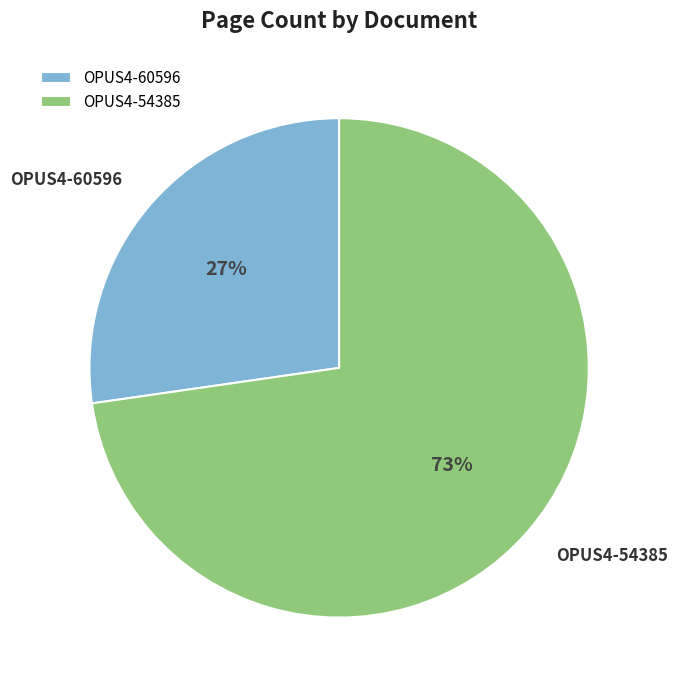

Between OPUS4-60596 and OPUS4-54385, which is larger?

OPUS4-54385